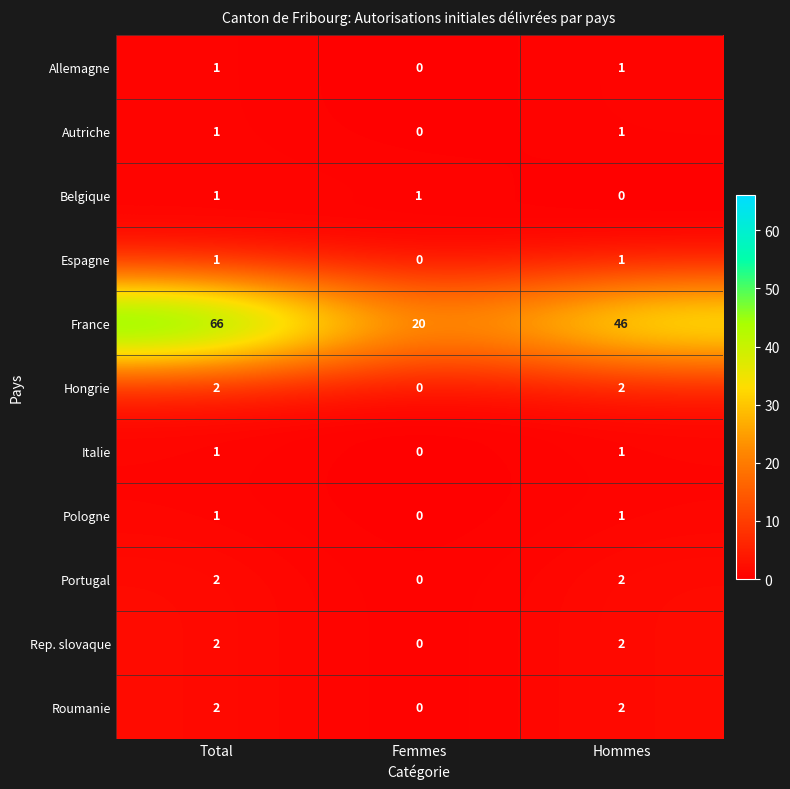

Which series has the largest range (max minus min)?

France